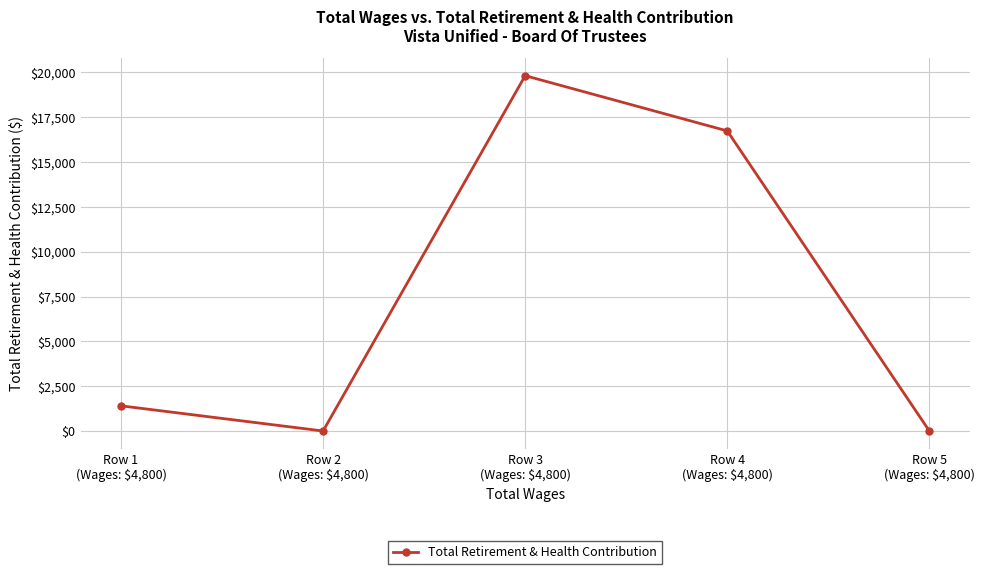

What is the maximum value shown in the chart?

19821